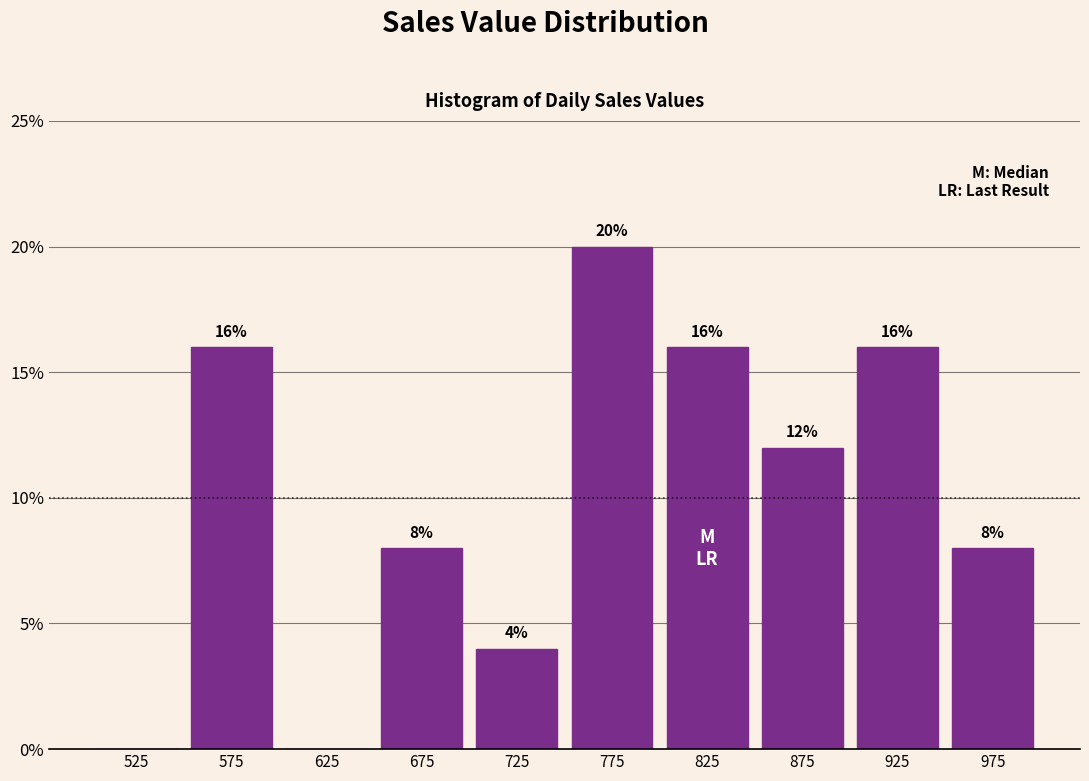

Which range on the x-axis has the tallest bar?

750 to 800